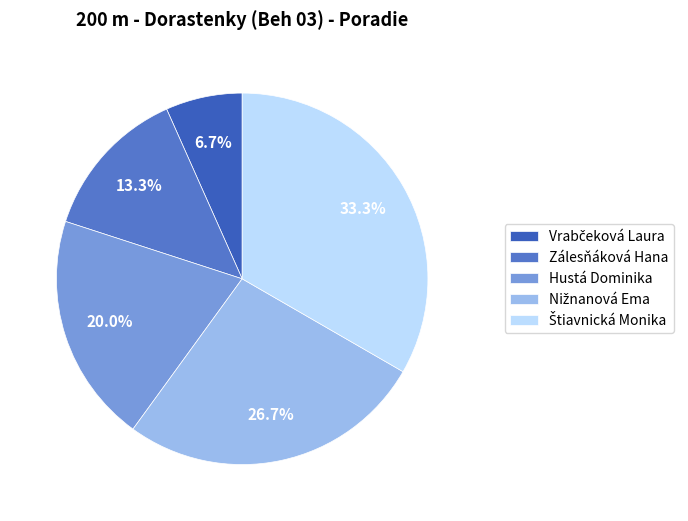

Between Vrabčeková Laura and Hustá Dominika, which is larger?

Hustá Dominika